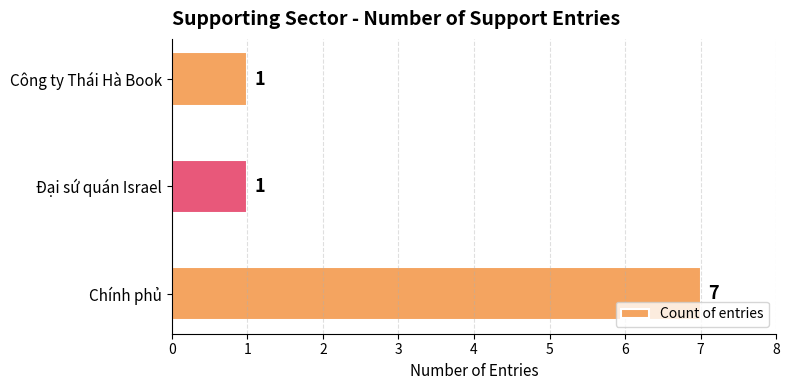

The value at Công ty Thái Hà Book is 1. True or false?

True